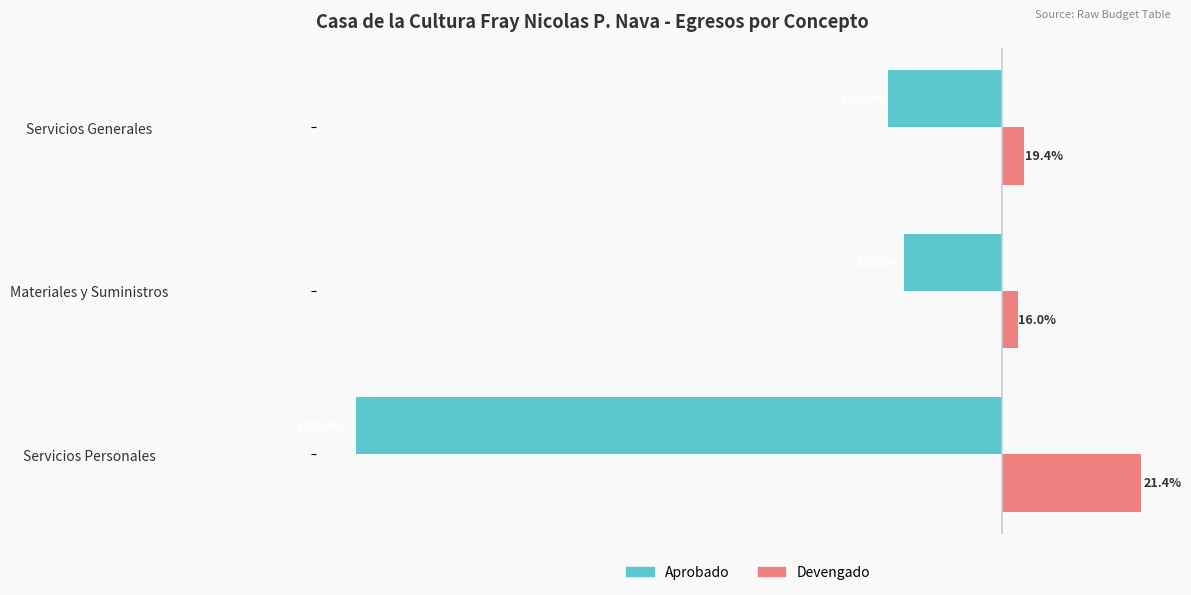

What are all the series names shown in the legend?

Aprobado, Devengado